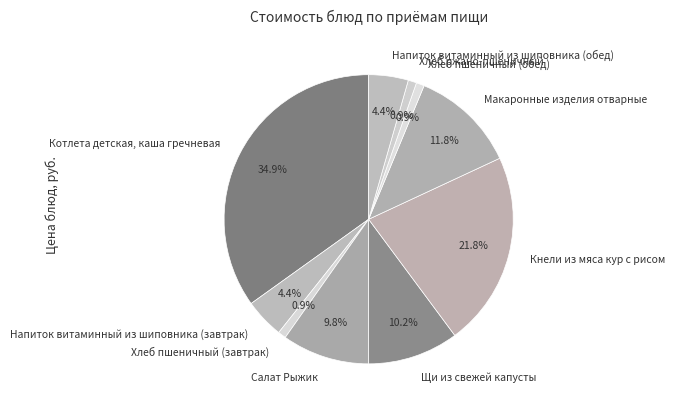

Which has a higher value, Хлеб ржано-пшеничный or Напиток витаминный из шиповника (завтрак)?

Напиток витаминный из шиповника (завтрак)